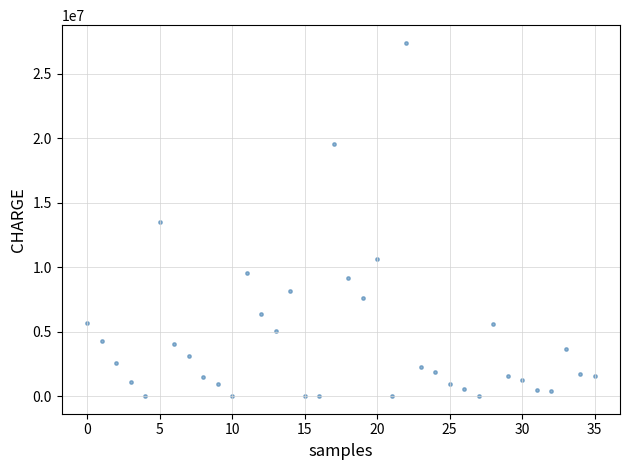

What is the range of Y values (max minus min)?

27405550.5